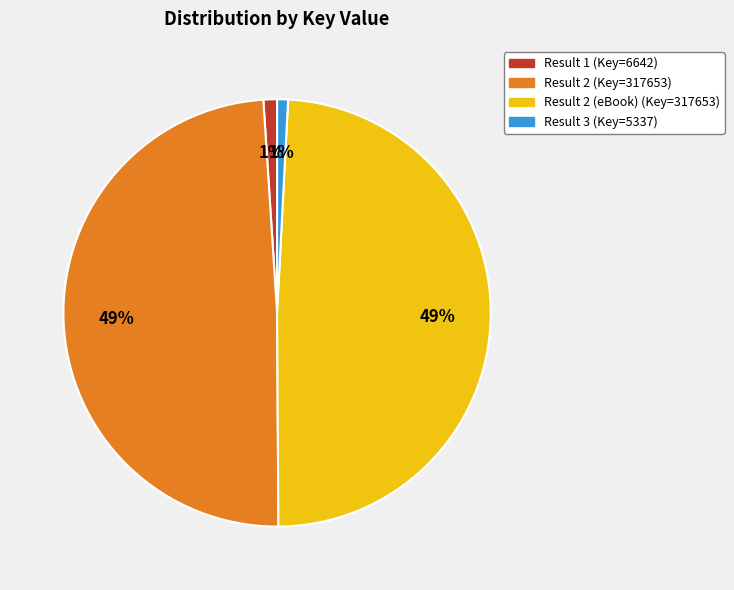

Is there any slice that represents more than half of the pie?

No